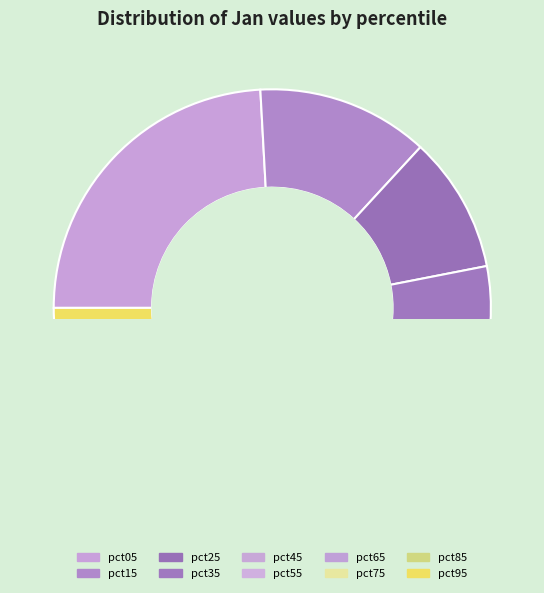

Count the number of slices in the pie.

10